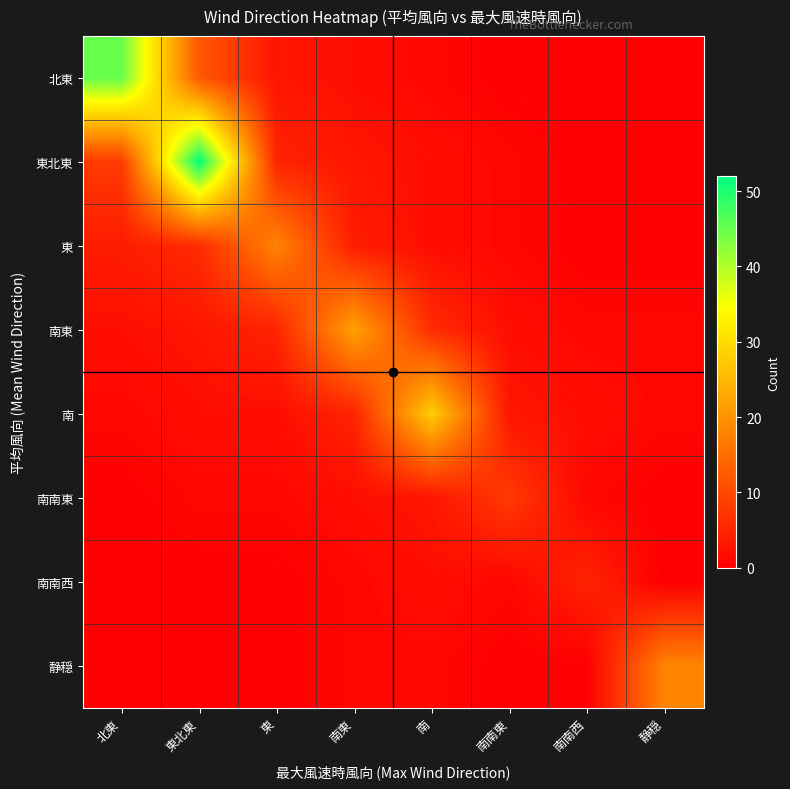

At 静穏, list the series in order from smallest to largest.

北東, 東北東, 東, 南南東, 南南西, 南東, 南, 静穏